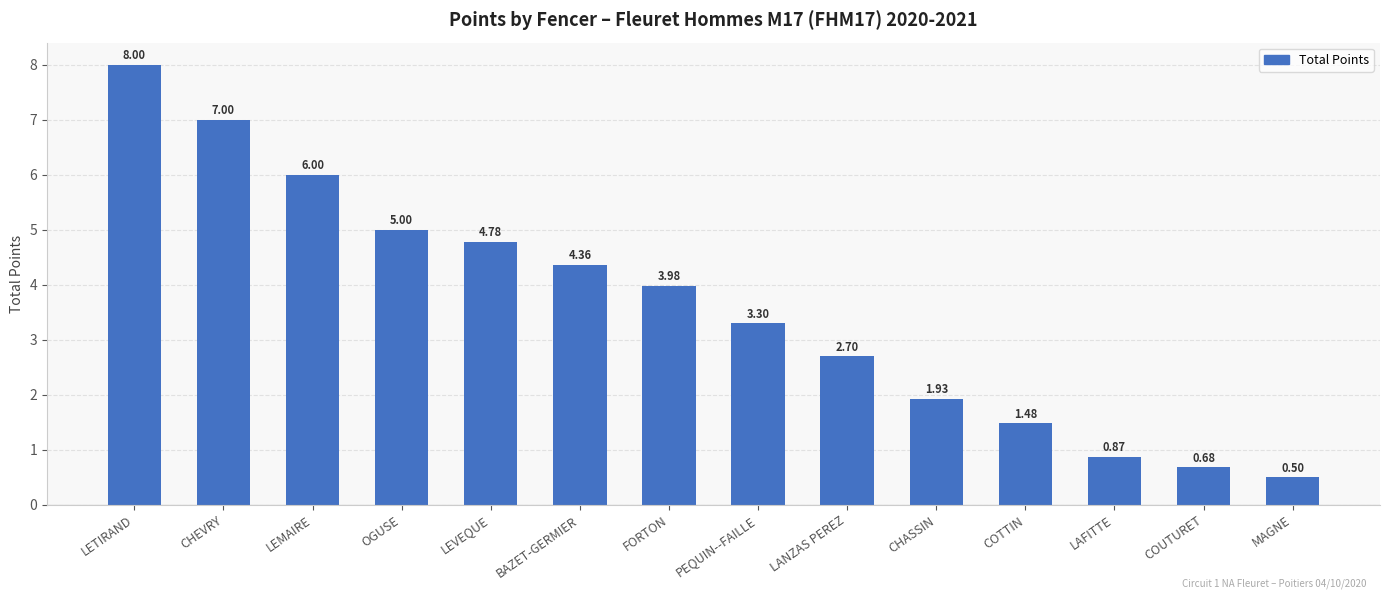

What is the sum of all values?

50.6